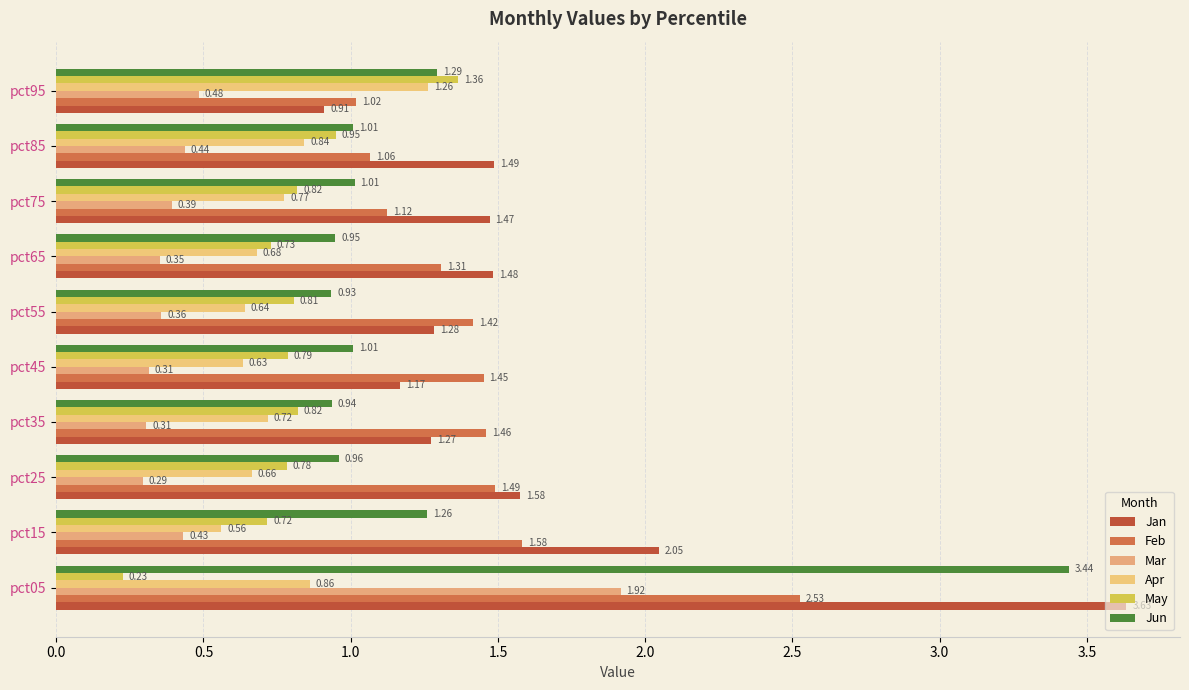

What are all the series names shown in the legend?

Jan, Feb, Mar, Apr, May, Jun